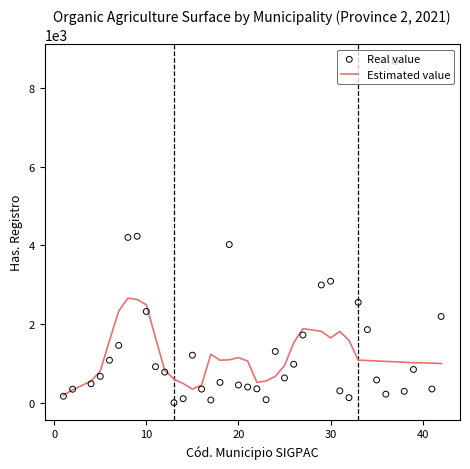

What is the maximum value for Estimated value?

2666.2